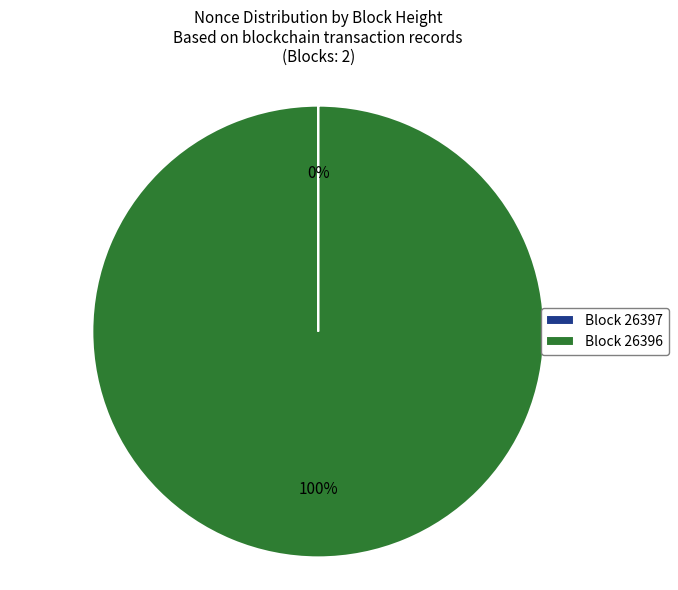

What is the largest slice in the pie chart?

Block 26396